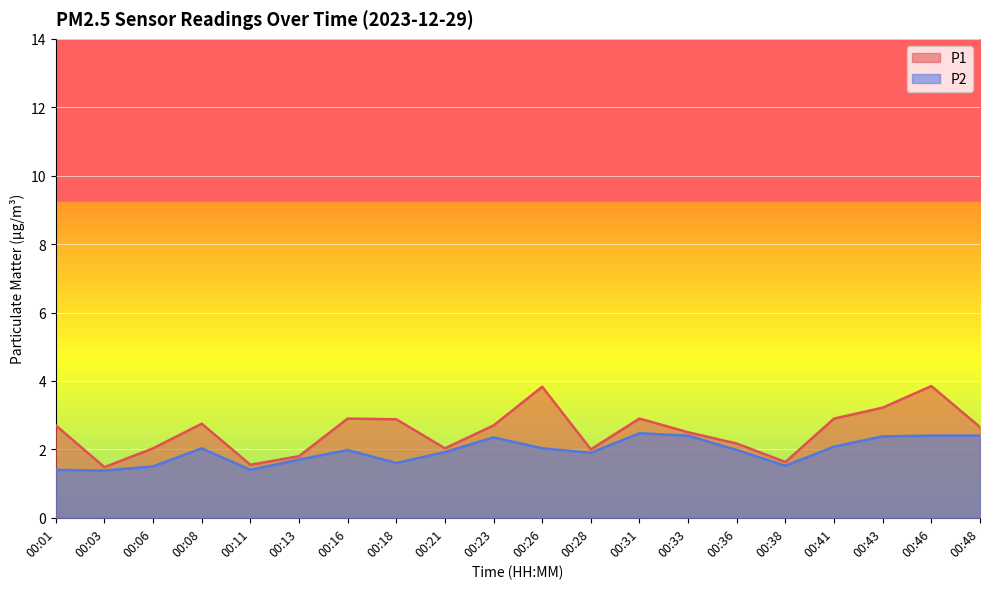

The P2 series shows 1.9 at 00:11. True or false?

False